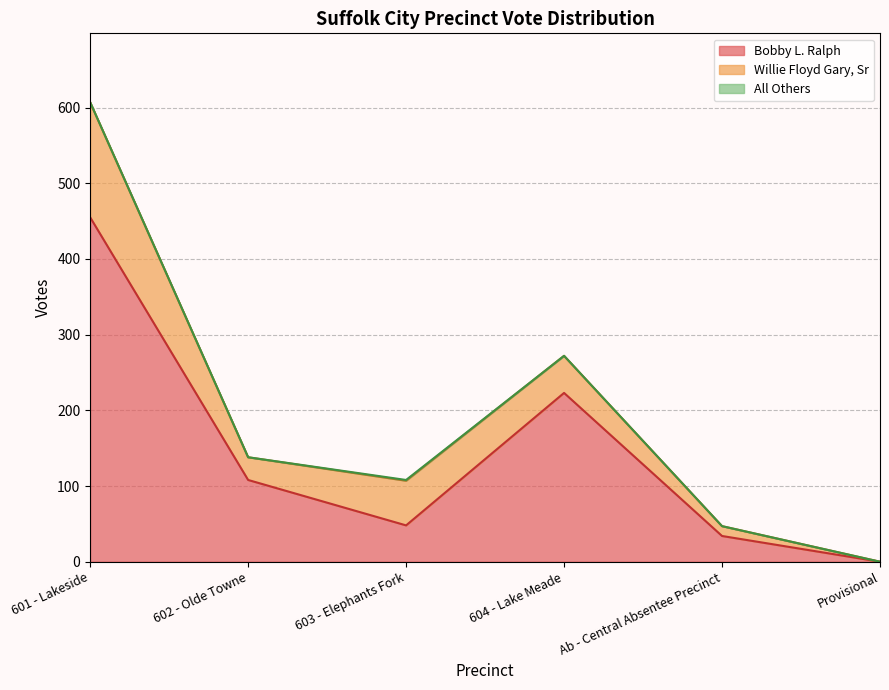

What position from the right is 603 - Elephants Fork?

4